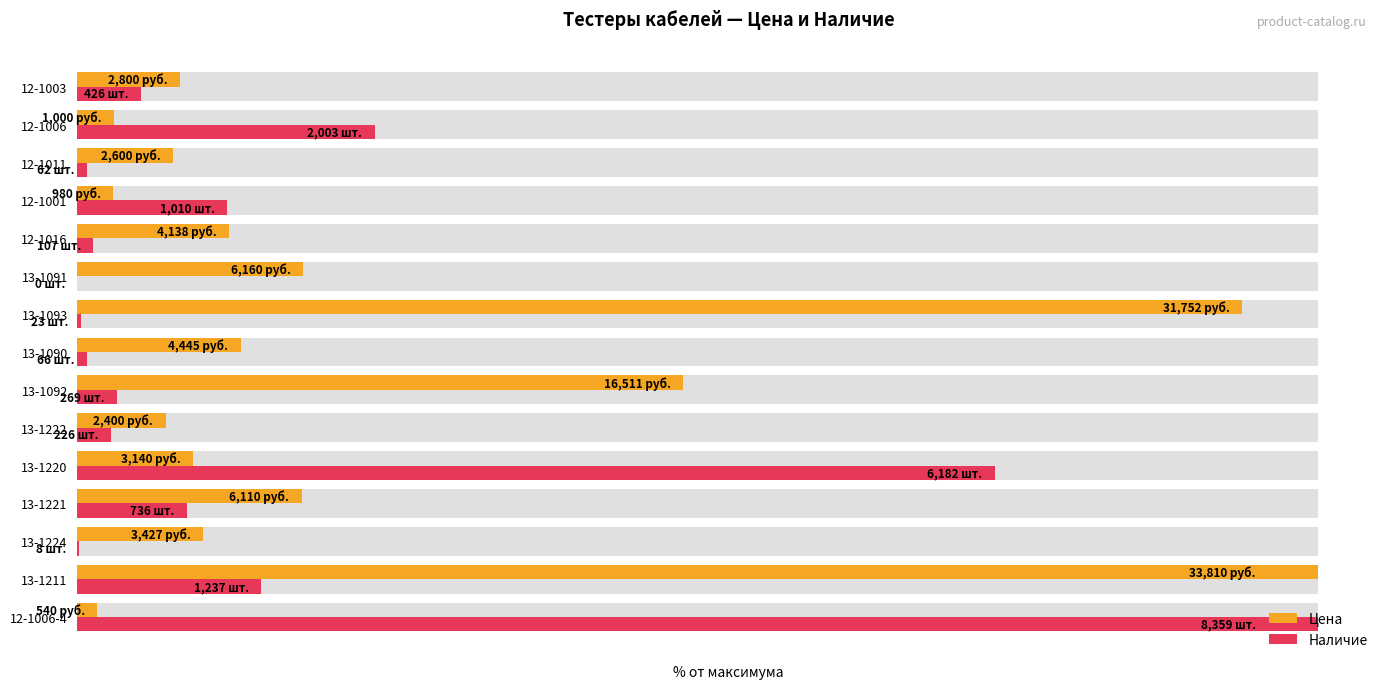

What is the average value of the Наличие series?

16.5